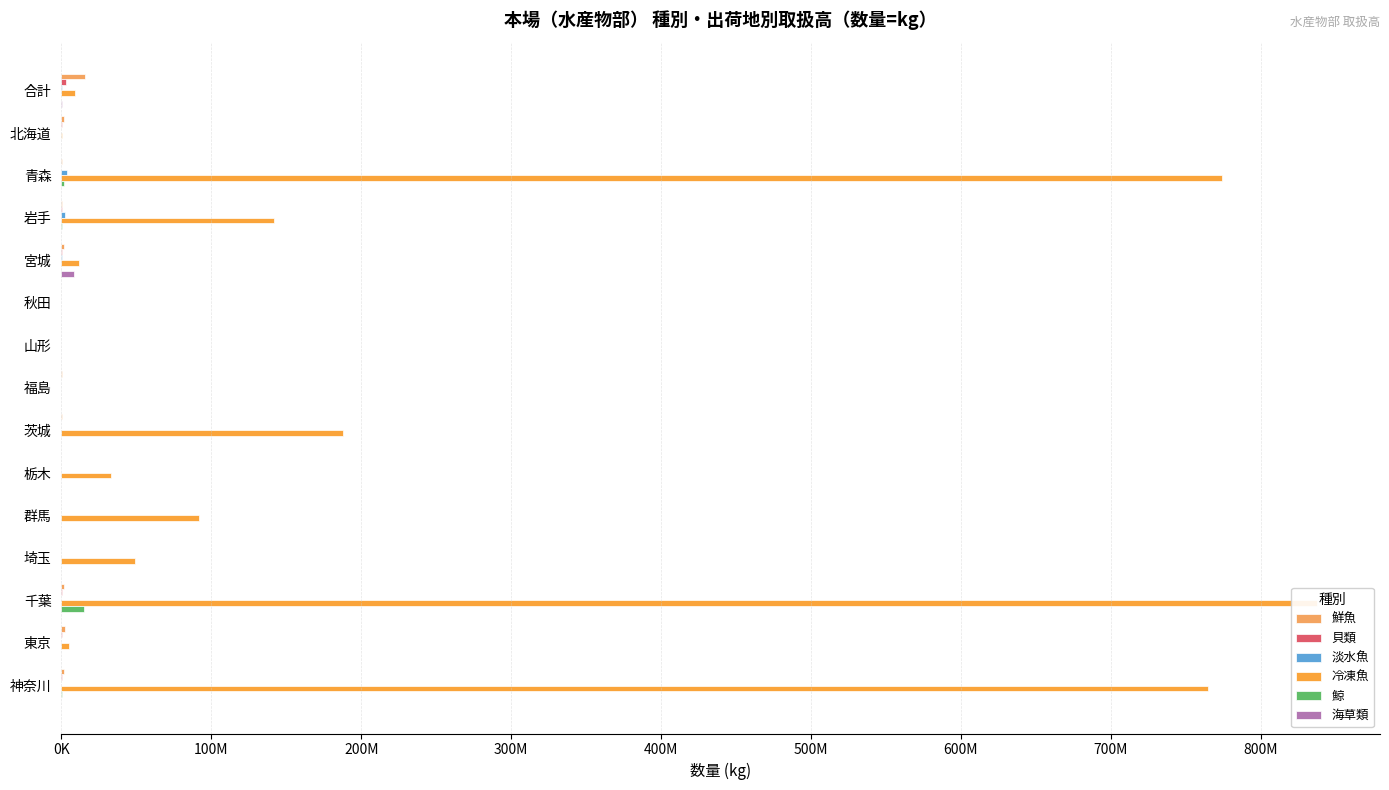

At how many categories does at least one series exceed 733019114?

3